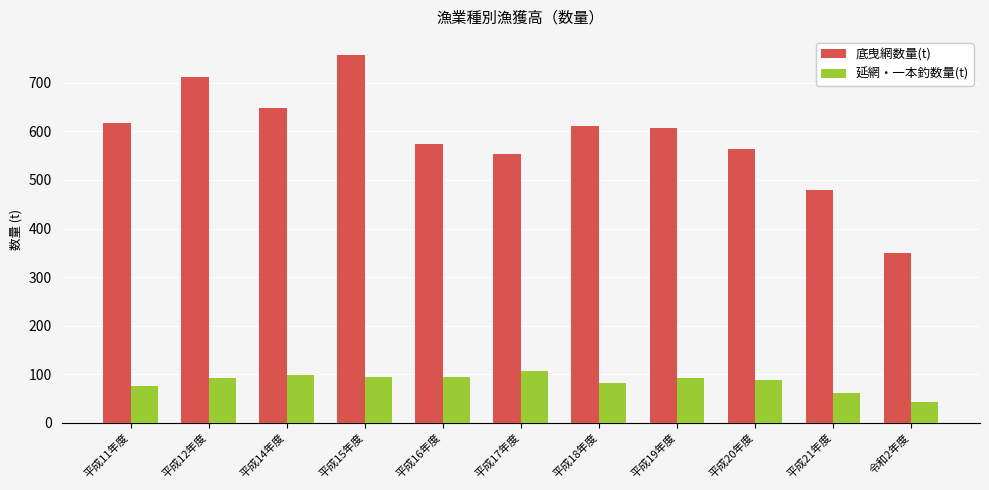

Read the 延網・一本釣数量(t) value at 平成21年度.

60.0